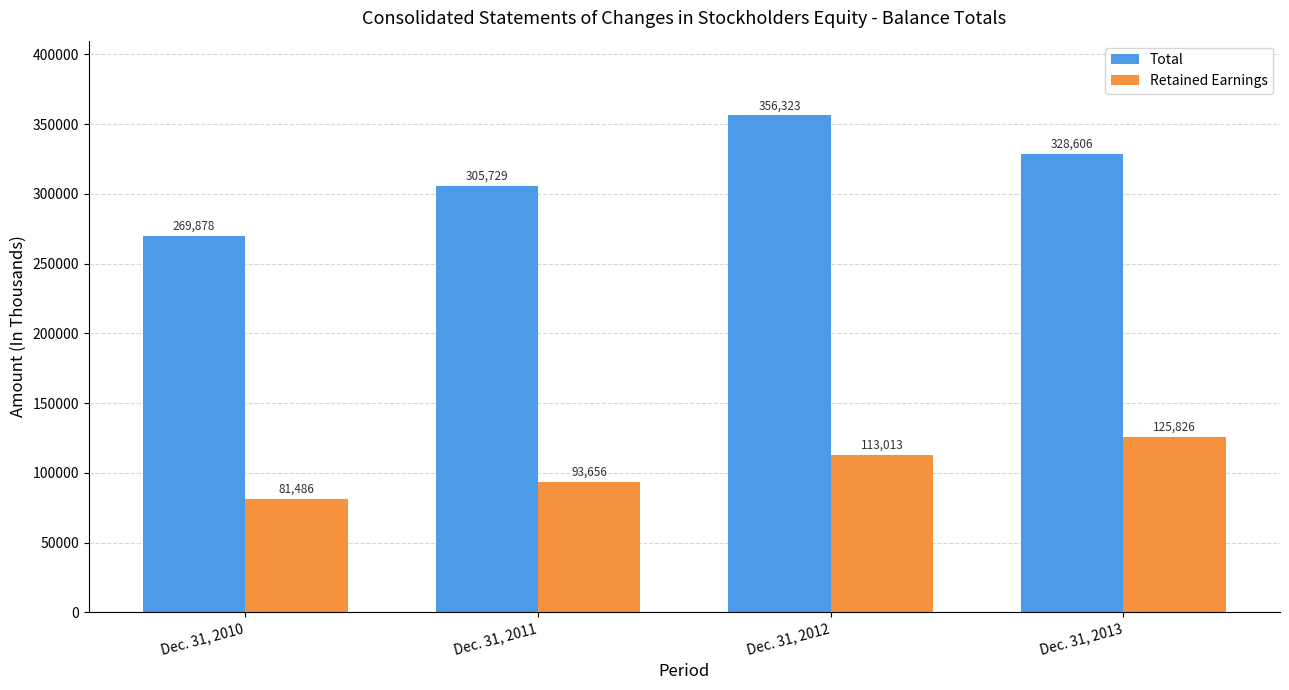

At which label does Retained Earnings reach its minimum?

Dec. 31, 2010